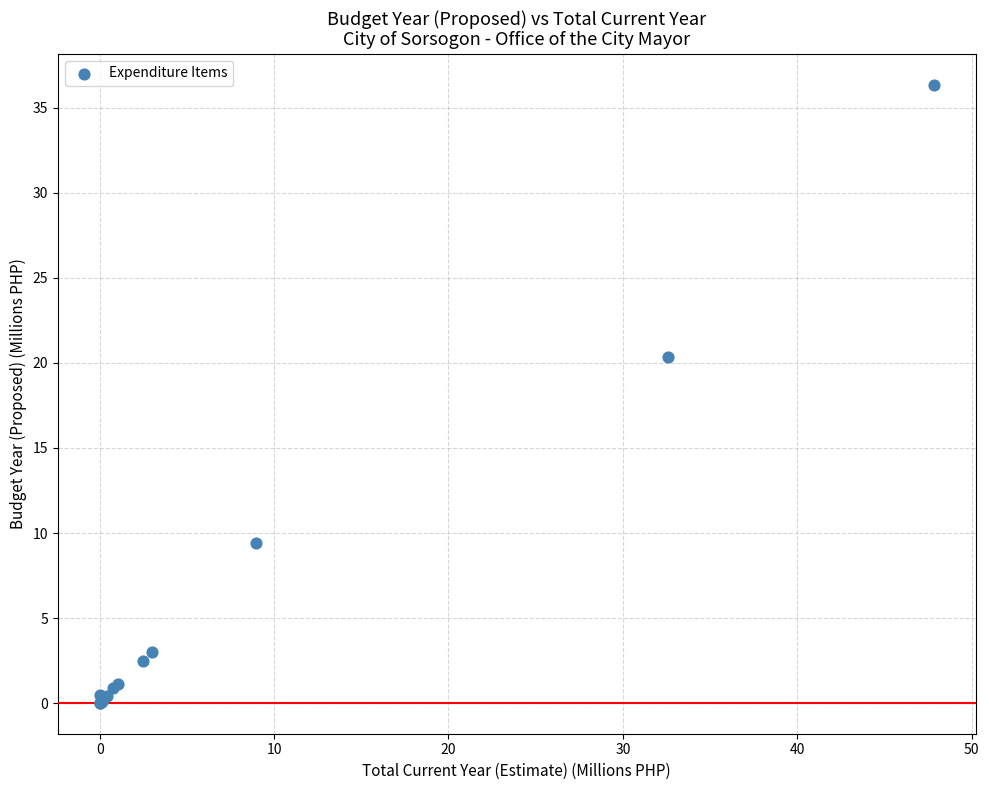

What Y value in the scatter plot is closest to 18?

20.3